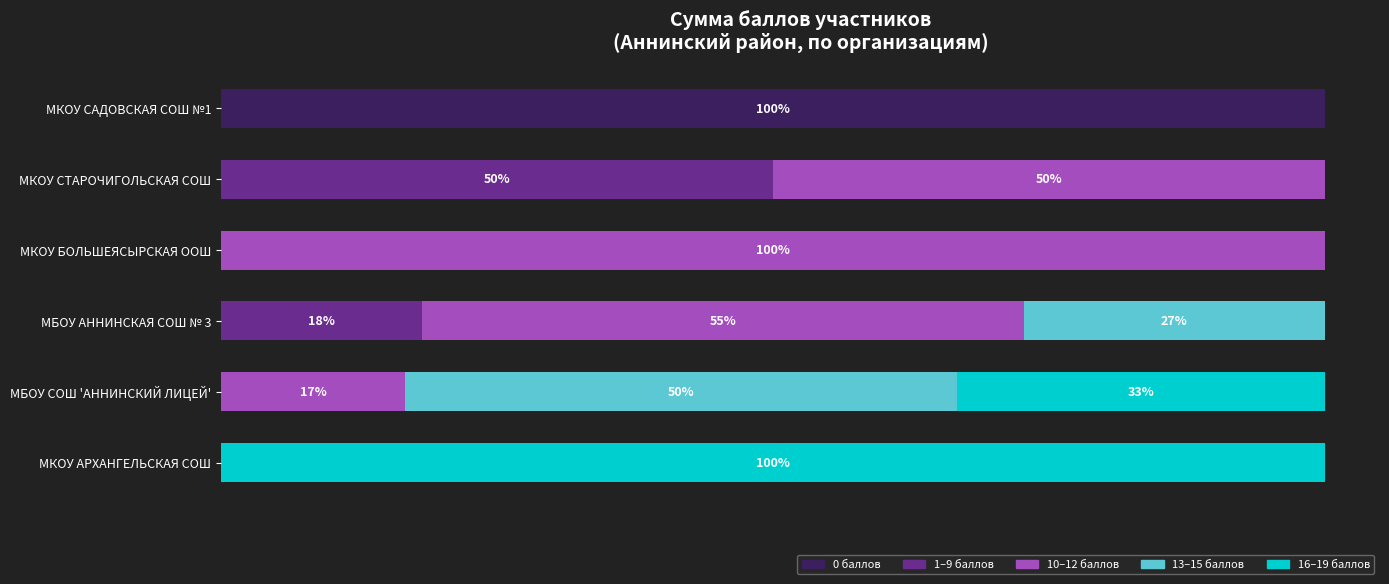

What are all the series names shown in the legend?

0 баллов, 1–9 баллов, 10–12 баллов, 13–15 баллов, 16–19 баллов